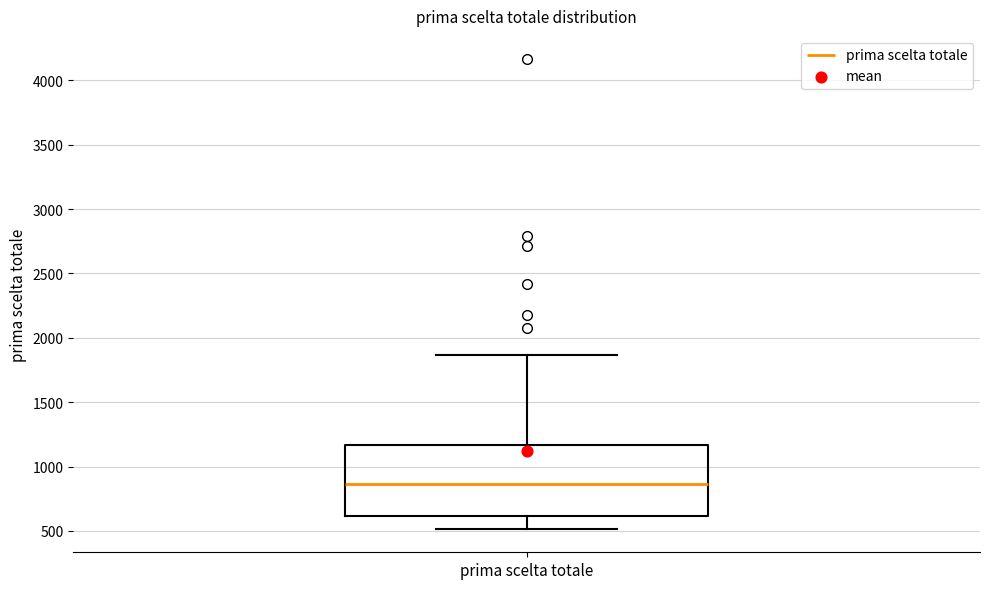

Read this box plot against the y-axis: the position of the median line, the range covered by the box, and the ends of both whiskers. The values are not printed on the chart, so give them approximately, as read against the axis.

median 850, box 600 to 1150, whiskers 500 to 1850